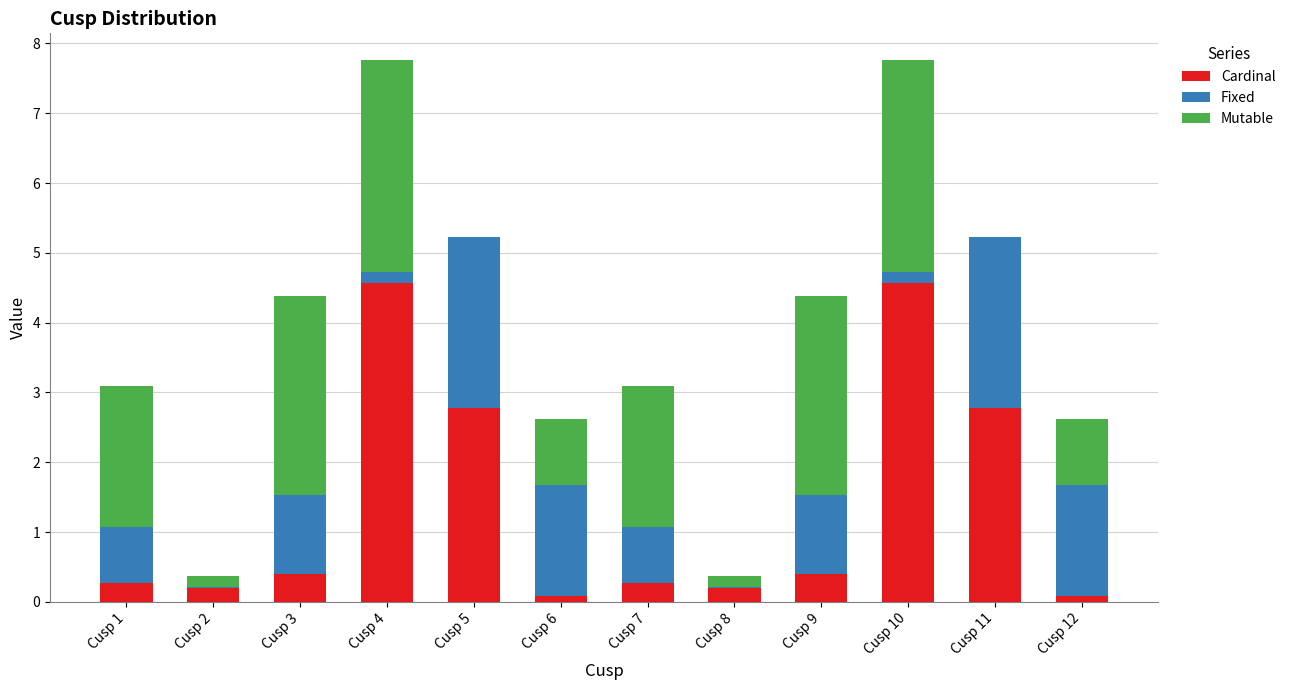

Is it true that Cardinal equals 0.1 at Cusp 3?

False